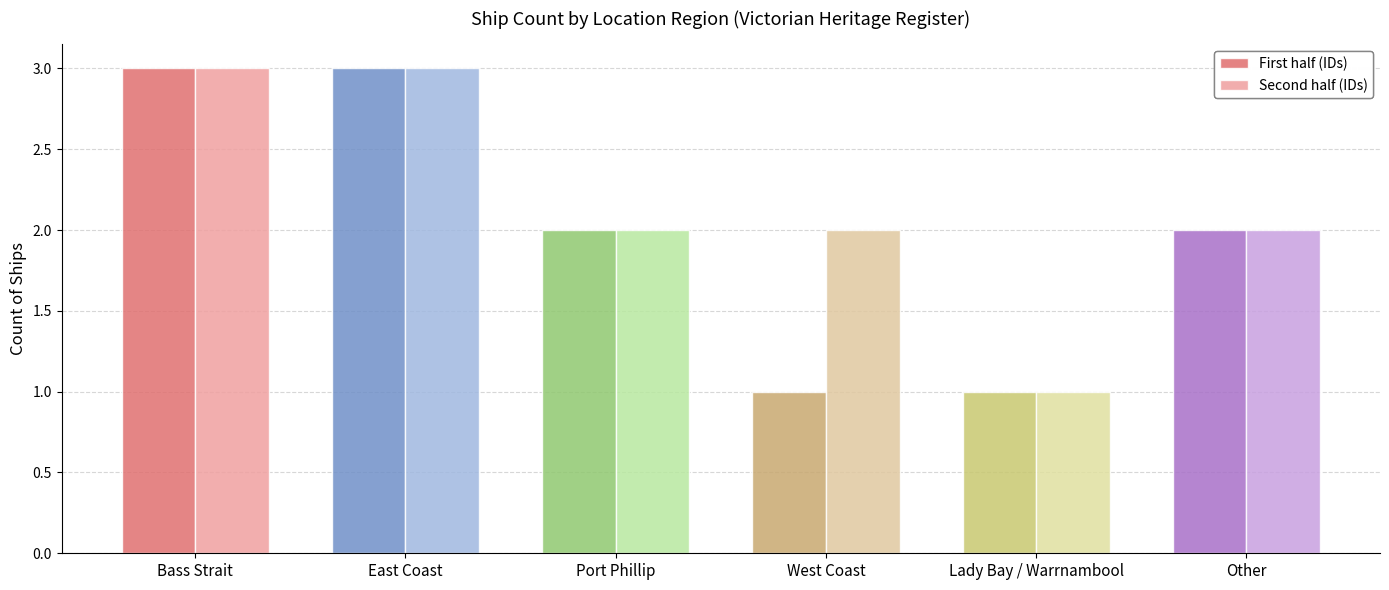

Which series changed the most between West Coast and Other?

First half (IDs)